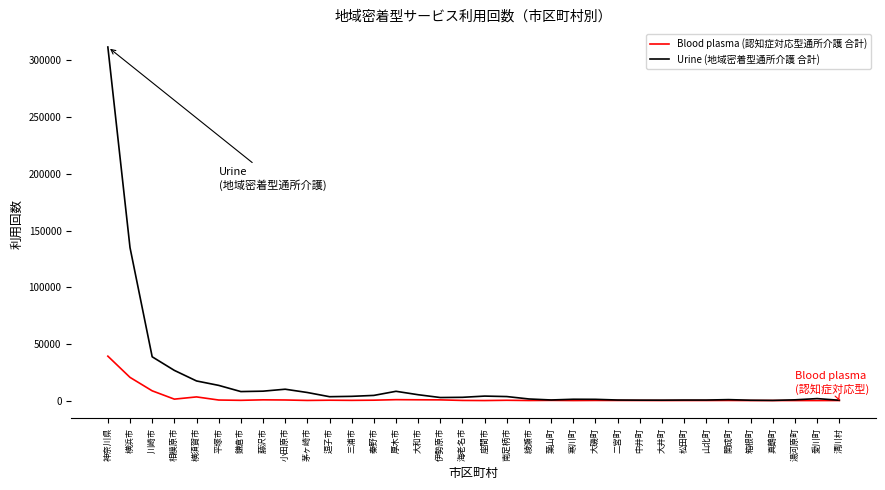

Rank the series by their maximum value, from highest to lowest.

Urine (地域密着型通所介護 合計), Blood plasma (認知症対応型通所介護 合計)